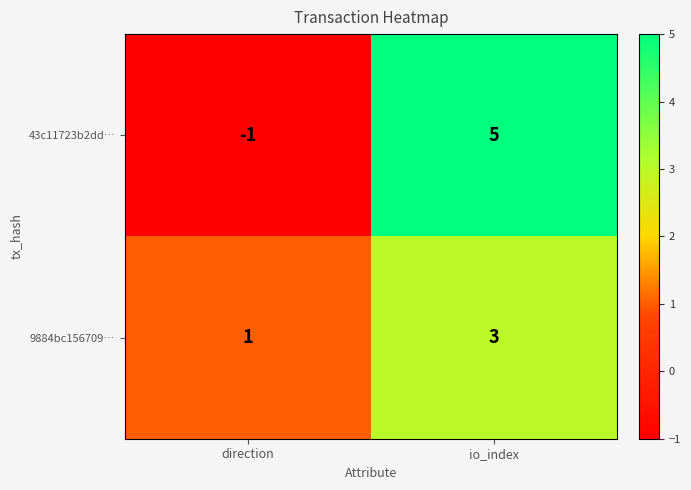

What is the minimum value shown in the chart?

-1